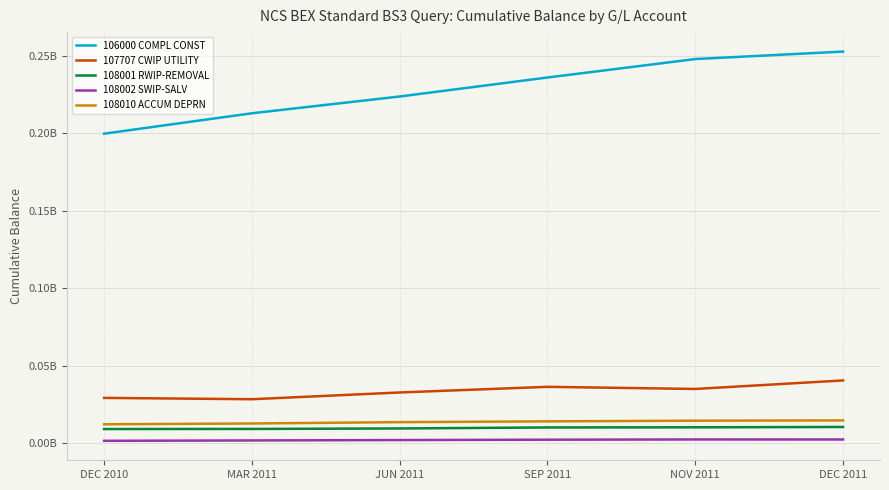

Does the chart display data point markers on the line(s)?

No